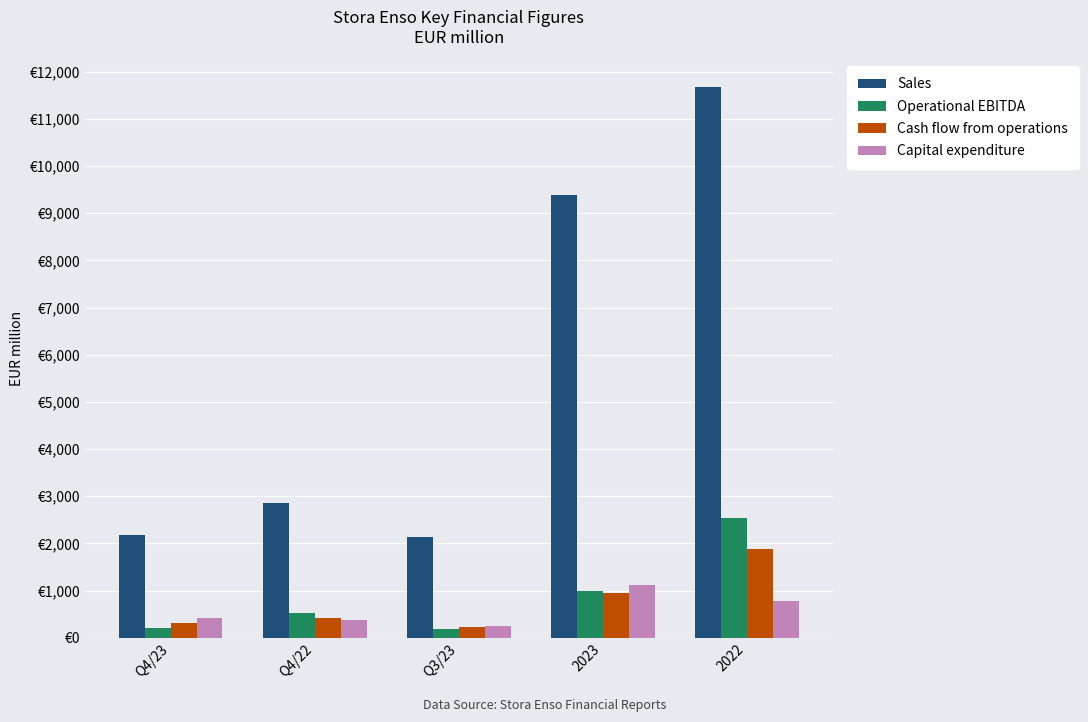

What are all the series names shown in the legend?

Sales, Operational EBITDA, Cash flow from operations, Capital expenditure